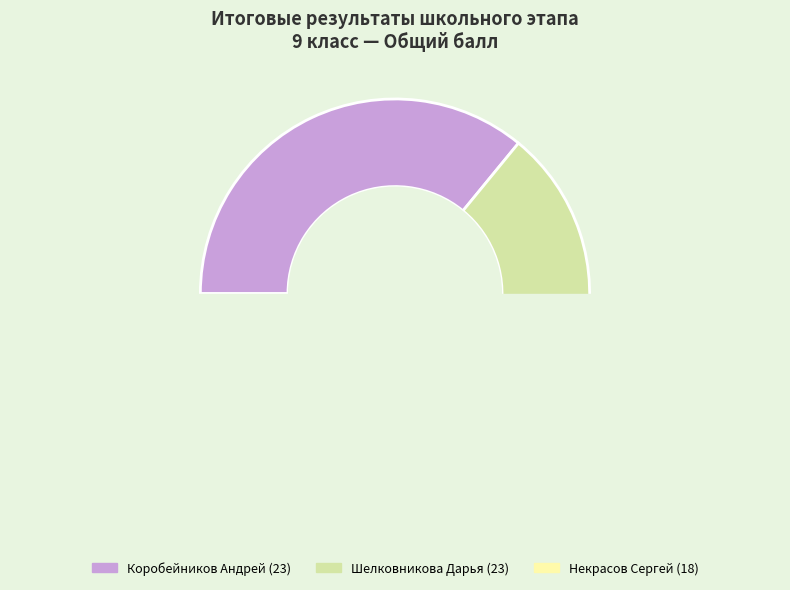

What is the ratio of the value at Шелковникова Дарья to the value at Коробейников Андрей?

1.0